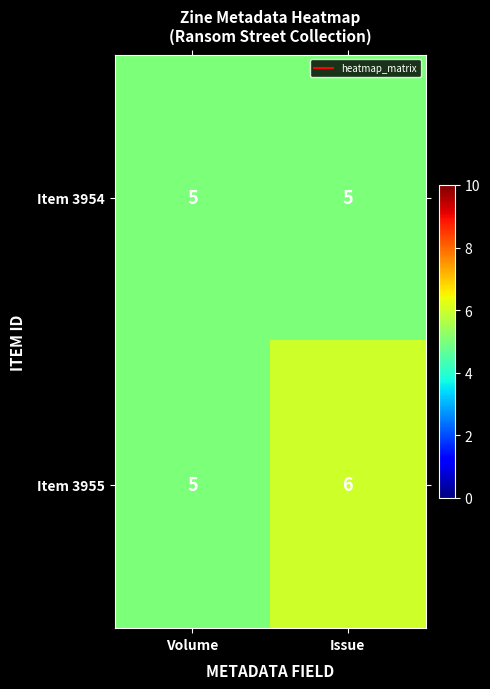

Rank the series by their maximum value, from lowest to highest.

Item 3954, Item 3955